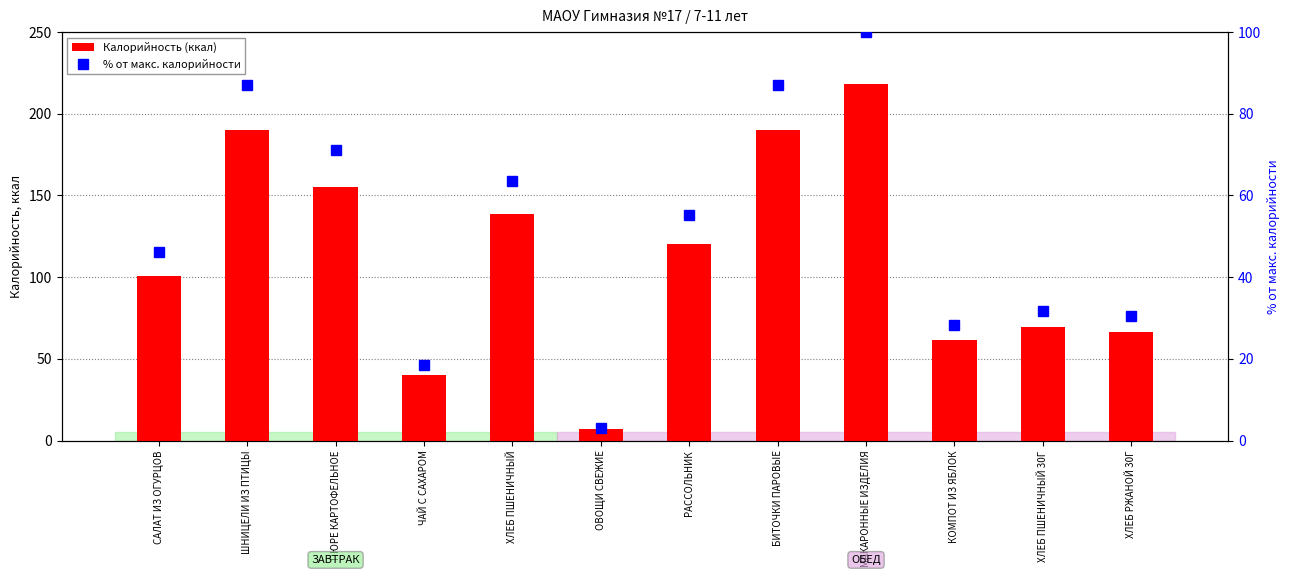

What is the minimum value shown in the chart?

3.1